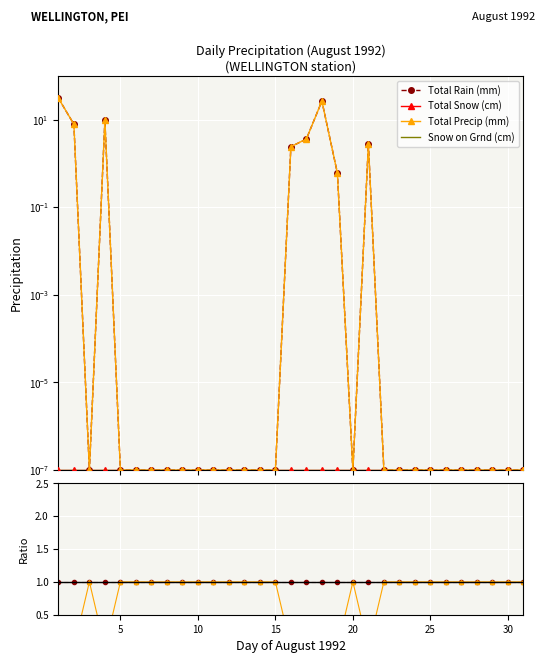

Which series has the largest total across all categories?

Total Rain (mm)